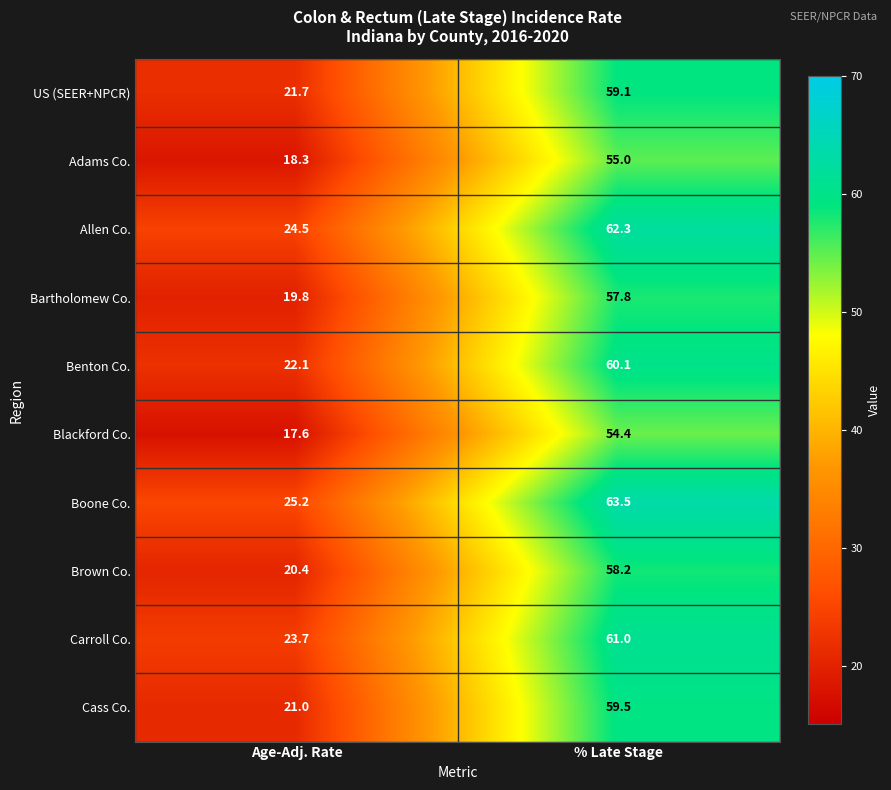

Reading left to right, transcribe all the data shown in this chart.

US (SEER+NPCR): 21.7	59.1
Adams Co.: 18.3	55.0
Allen Co.: 24.5	62.3
Bartholomew Co.: 19.8	57.8
Benton Co.: 22.1	60.1
Blackford Co.: 17.6	54.4
Boone Co.: 25.2	63.5
Brown Co.: 20.4	58.2
Carroll Co.: 23.7	61.0
Cass Co.: 21.0	59.5